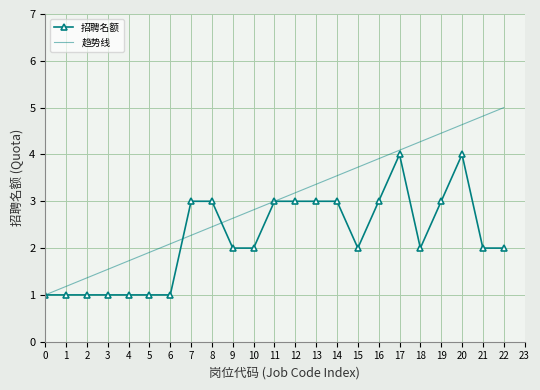

What is the greatest value displayed?

4